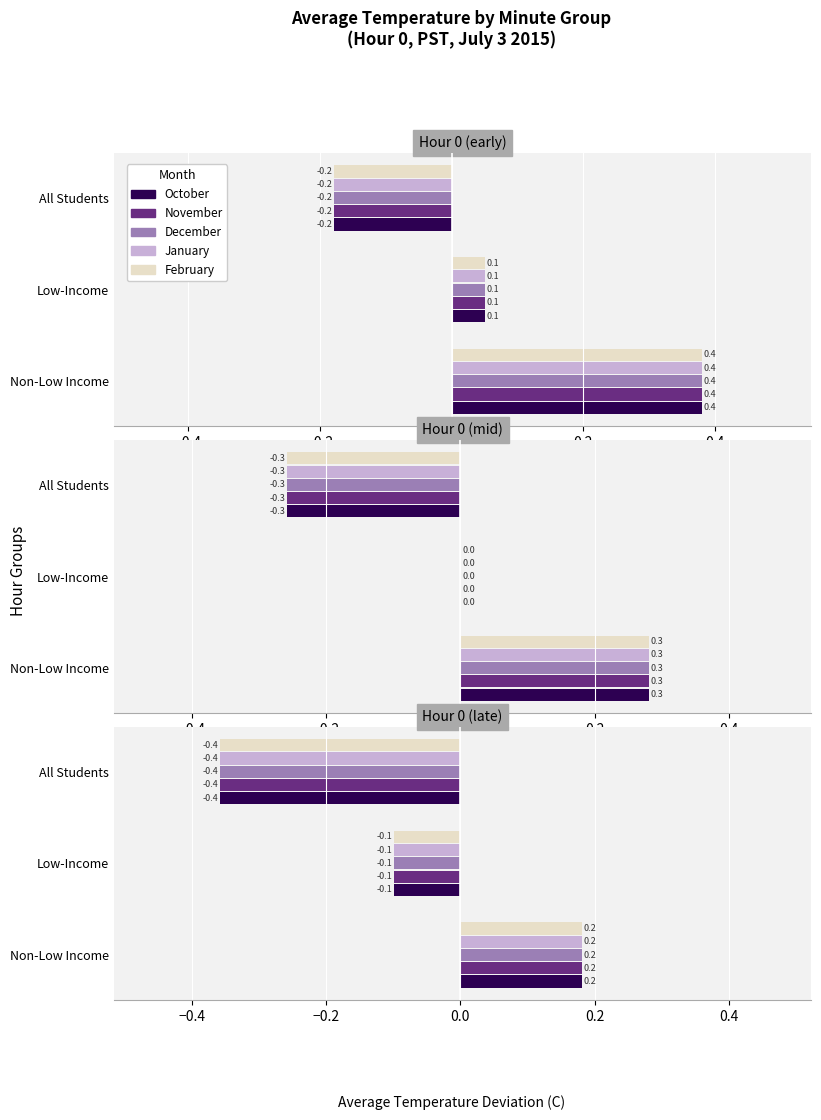

What are all the series names shown in the legend?

October, November, December, January, February